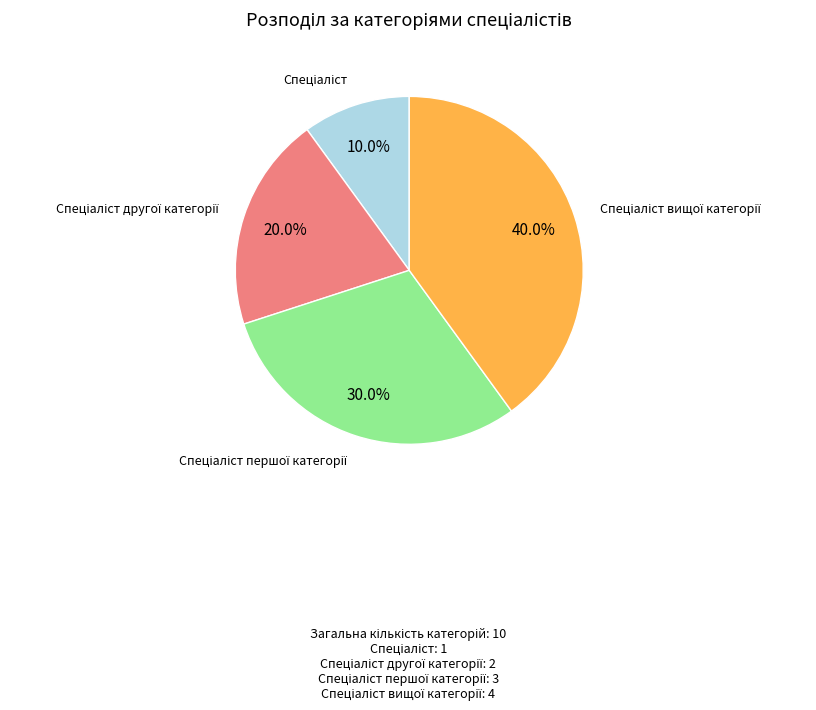

Is there a majority slice in this chart?

No